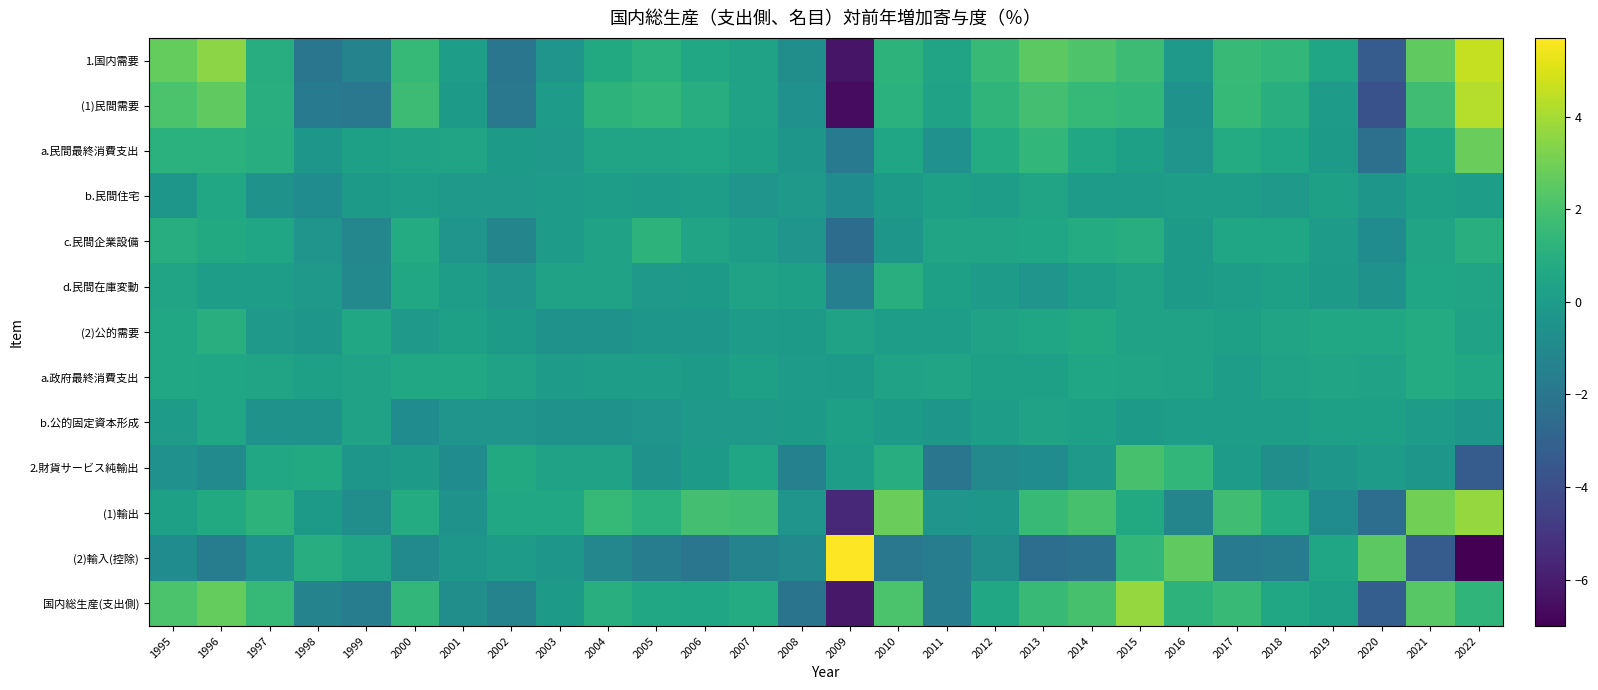

Which has a higher value, 1999 or 2018?

2018